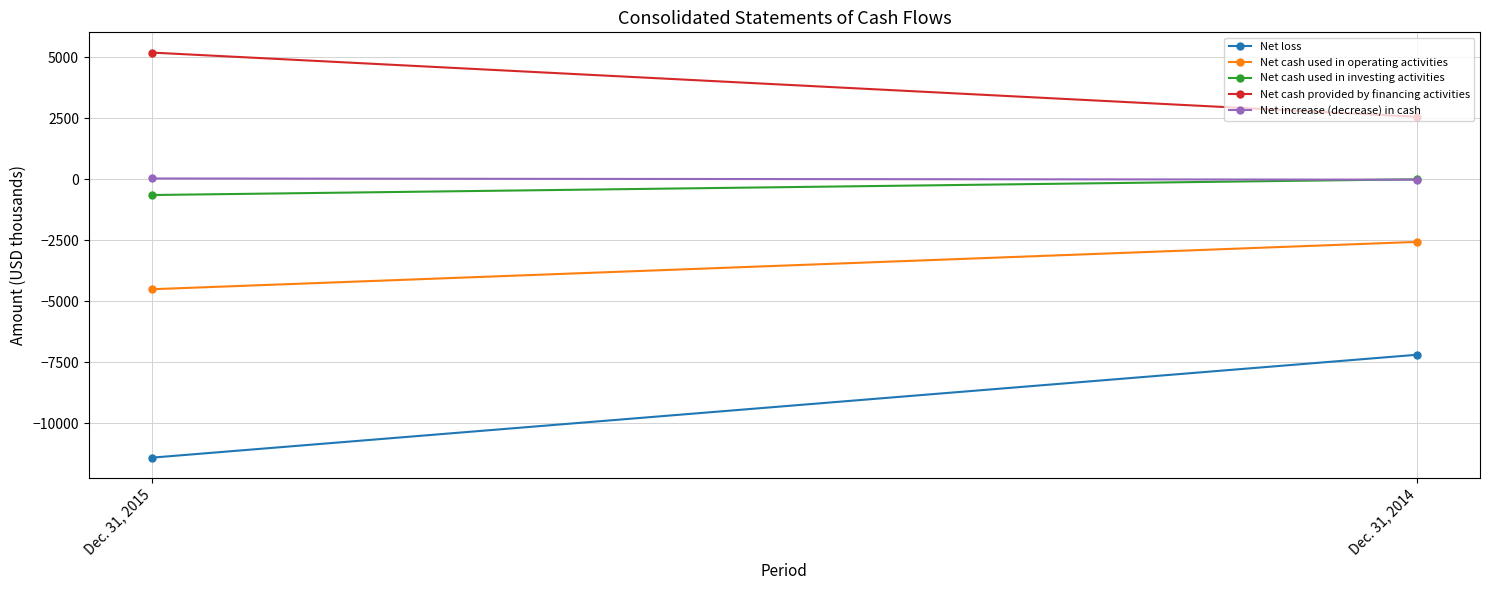

At which category is the sum across all series the highest?

Dec. 31, 2014